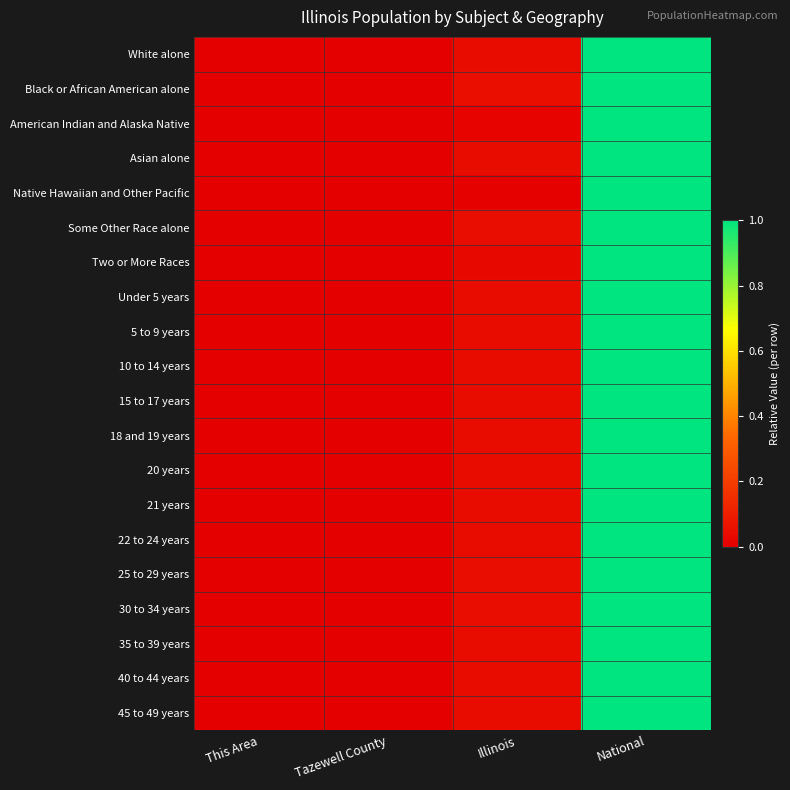

Which category has the highest value across all series?

National